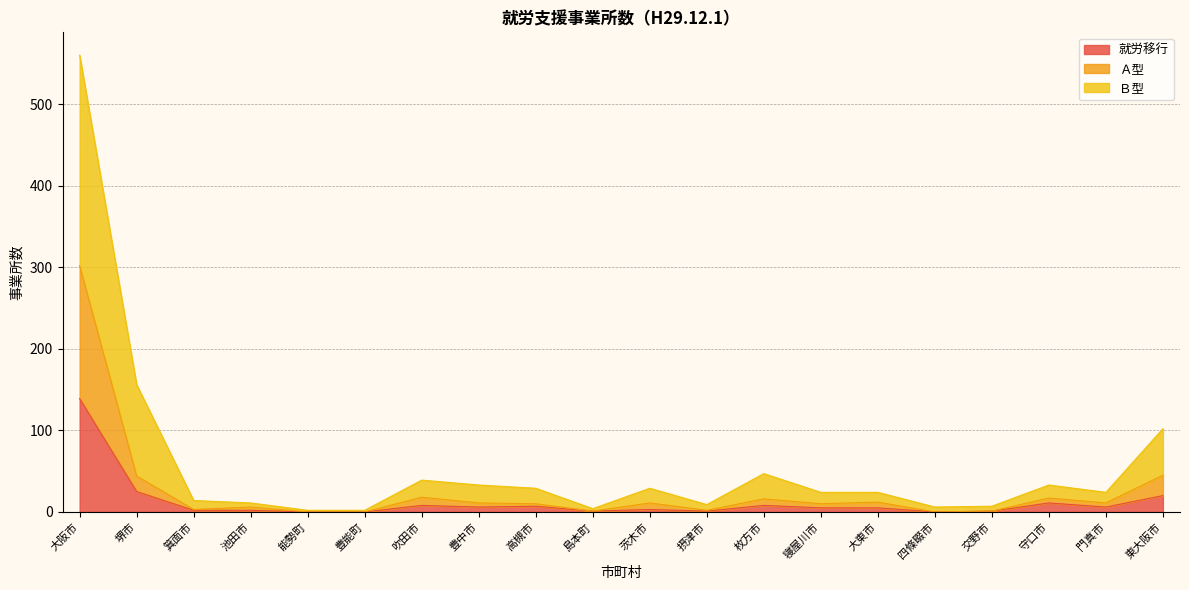

Reading left to right, extract all data points from this chart.

就労移行: 139	25	2	2	0	0	8	6	7	1	3	1	8	5	5	0	1	11	6	20
Ａ型: 302	44	3	6	0	0	18	11	10	1	11	2	16	10	12	0	1	17	11	45
Ｂ型: 560	156	14	11	2	2	39	33	29	4	29	9	47	24	24	6	7	33	24	102